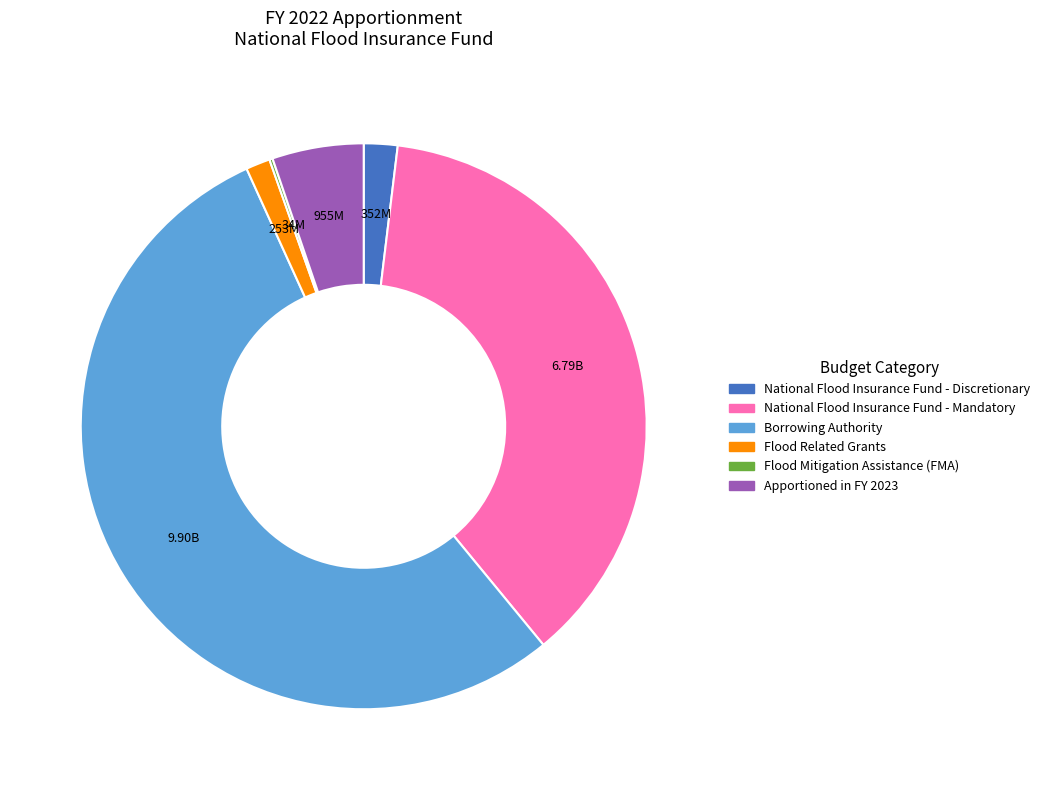

Combined, do Borrowing Authority and National Flood Insurance Fund - Mandatory account for over 50%?

Yes